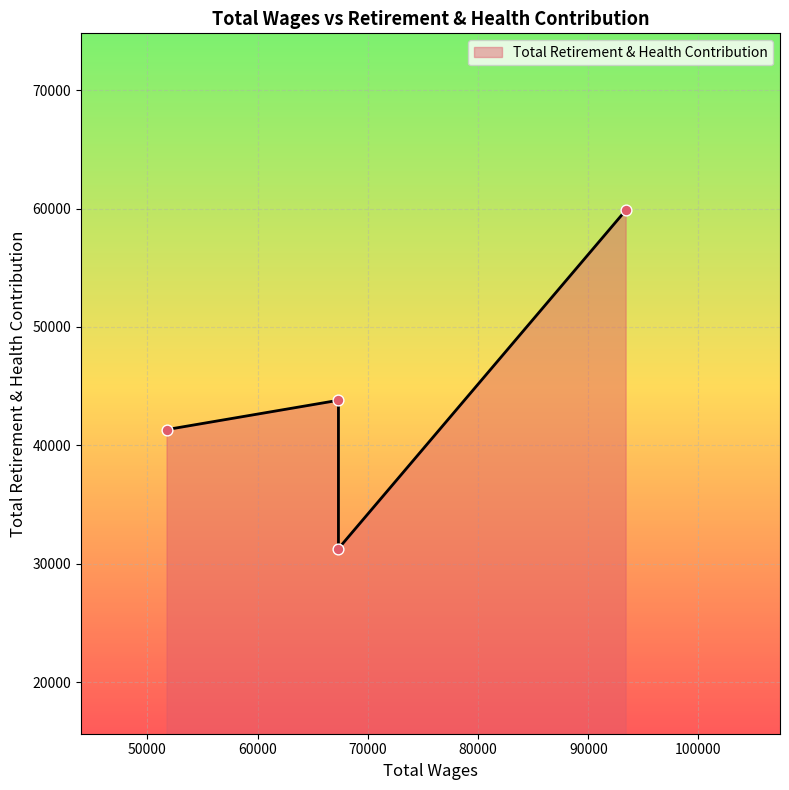

What is the change in value from 93392.0 to 67330.0?

-16035